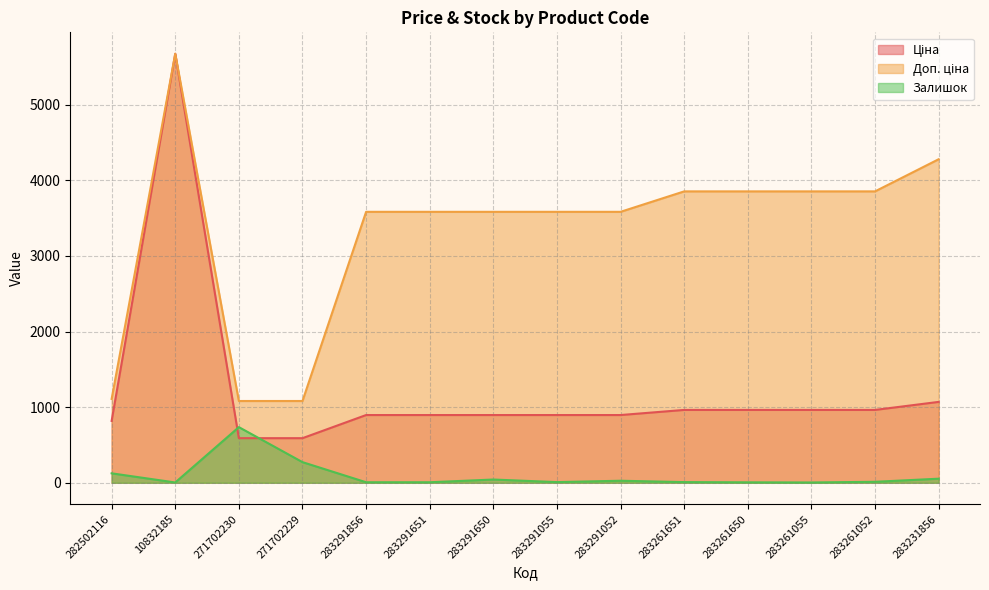

What is the sum of the Залишок values at 283261650 and 283261052?

19.0